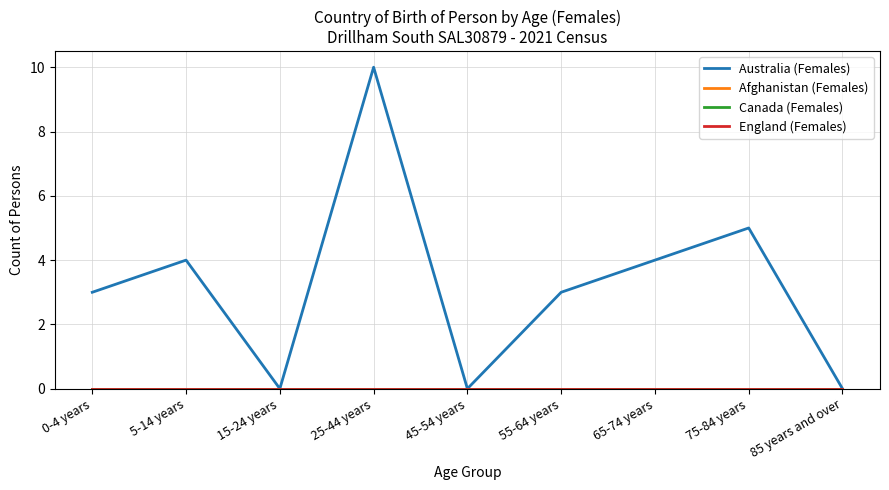

Reading right to left, what are all the values shown in this chart?

Australia (Females): 85 years and over=0	75-84 years=5	65-74 years=4	55-64 years=3	45-54 years=0	25-44 years=10	15-24 years=0	5-14 years=4	0-4 years=3
Afghanistan (Females): 85 years and over=0	75-84 years=0	65-74 years=0	55-64 years=0	45-54 years=0	25-44 years=0	15-24 years=0	5-14 years=0	0-4 years=0
Canada (Females): 85 years and over=0	75-84 years=0	65-74 years=0	55-64 years=0	45-54 years=0	25-44 years=0	15-24 years=0	5-14 years=0	0-4 years=0
England (Females): 85 years and over=0	75-84 years=0	65-74 years=0	55-64 years=0	45-54 years=0	25-44 years=0	15-24 years=0	5-14 years=0	0-4 years=0